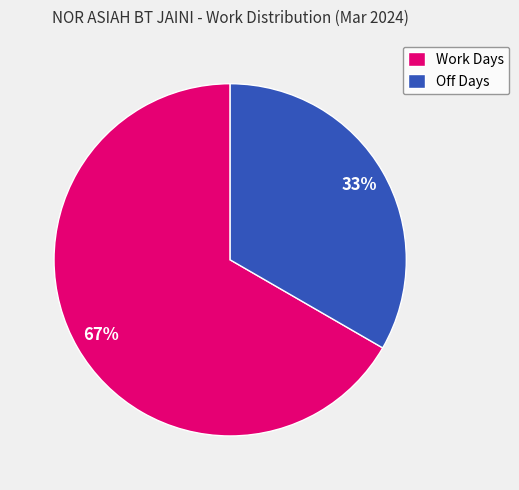

Is there any slice that represents more than half of the pie?

Yes